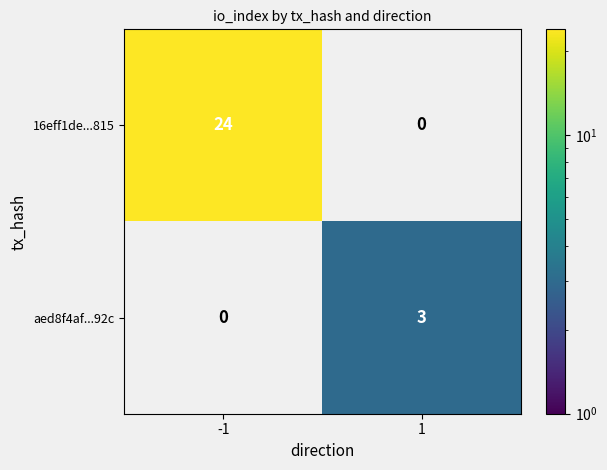

Which has a higher value, 1 or -1?

-1